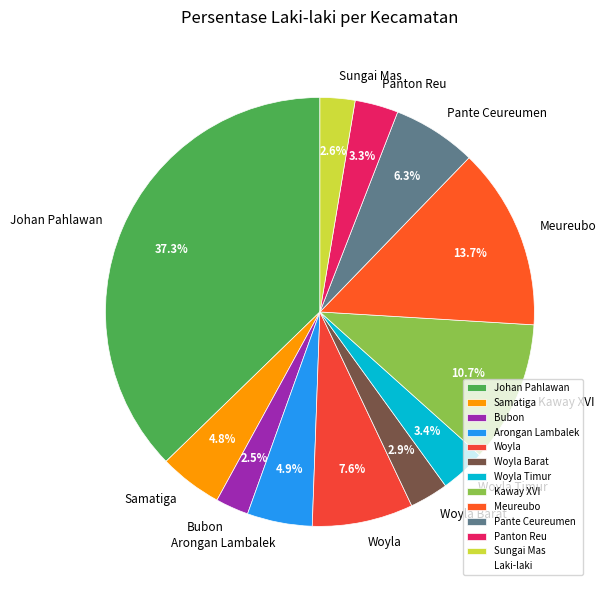

What is the ratio of the value at Woyla to the value at Sungai Mas?

2.9